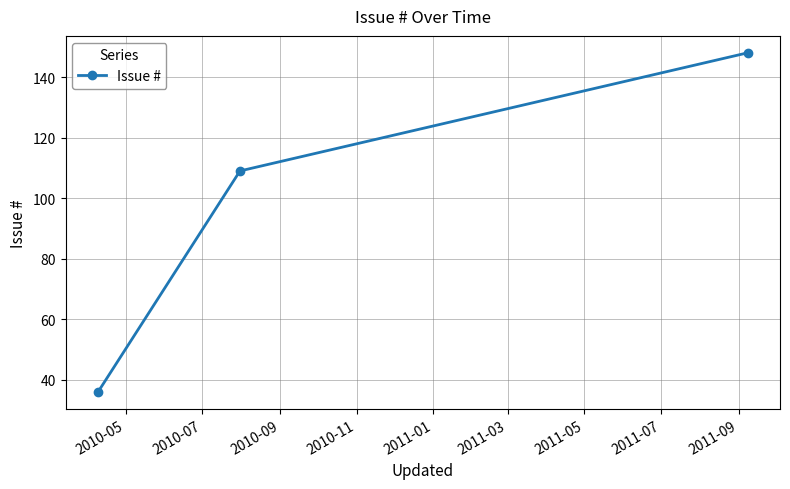

What is the sum of all values?

293